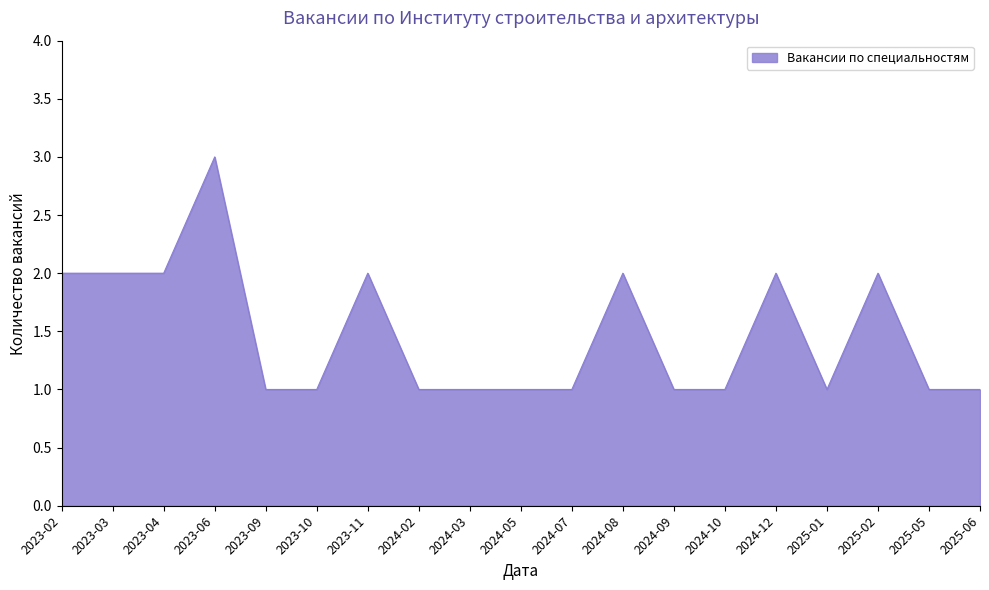

The value at 2023-10 is 0. True or false?

False